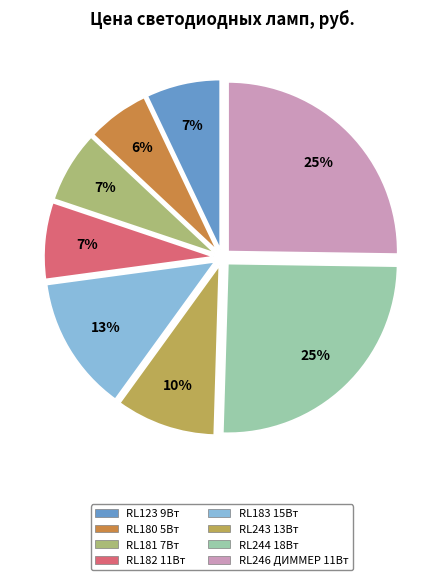

Is the sum of RL246 ДИММЕР 11Вт and RL183 15Вт greater than half?

No